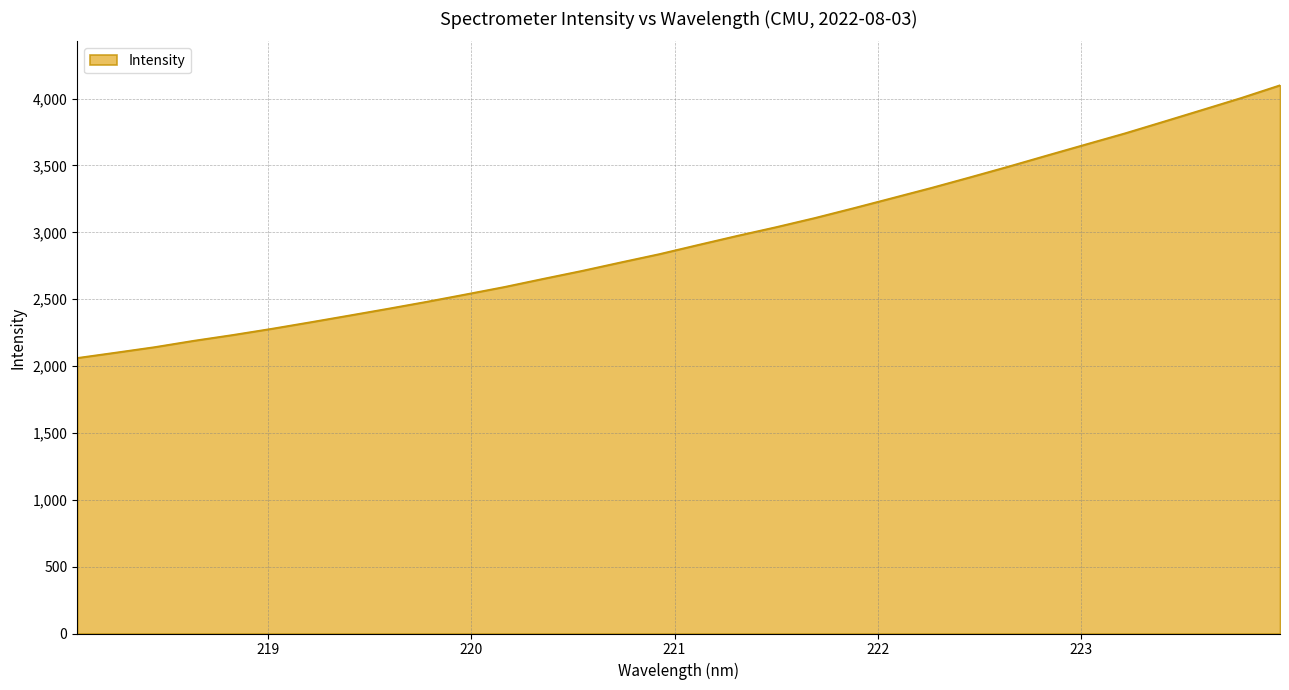

What is the maximum value shown in the chart?

4099.9